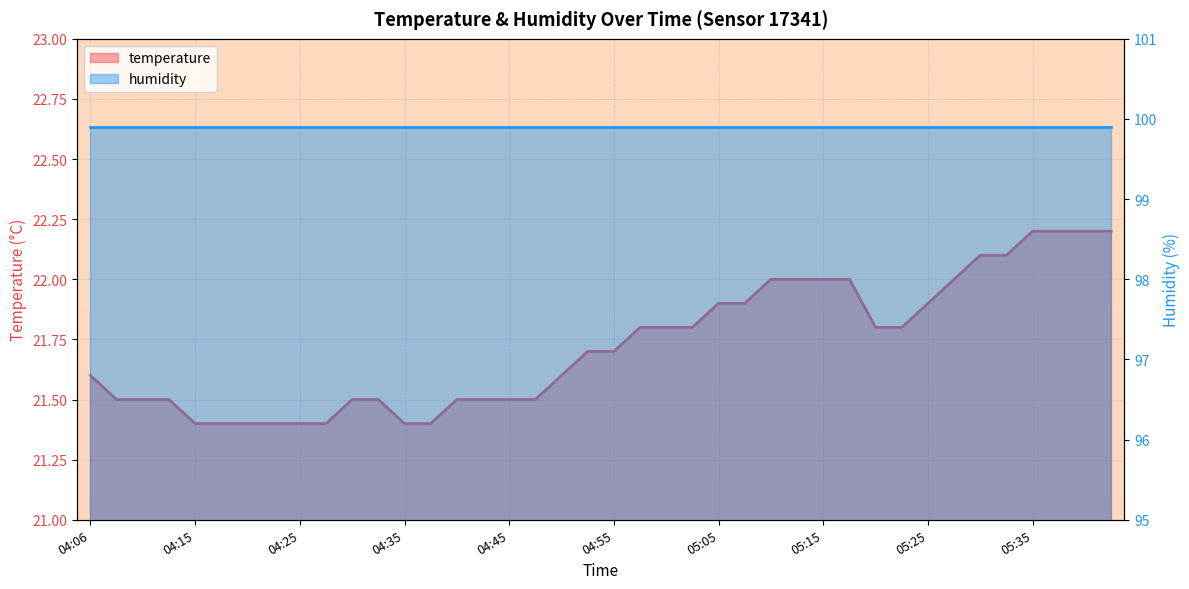

Is it true that the value at 04:25 is 6.1?

False